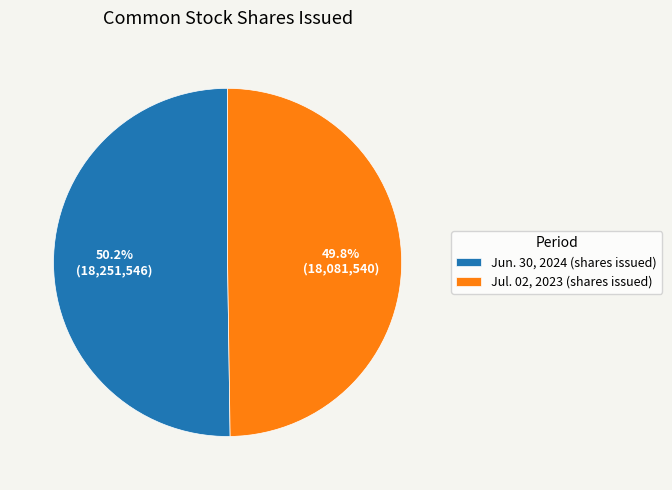

How much of the chart is everything except Jul. 02, 2023 (shares issued)?

50.2%